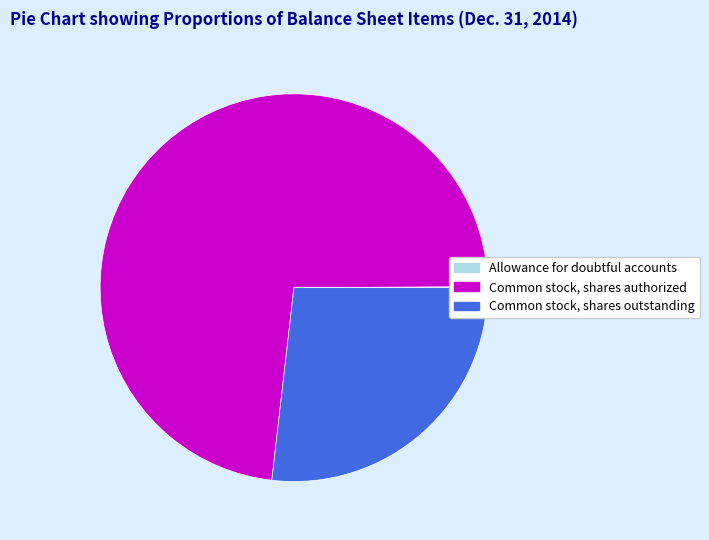

Does Common stock, shares authorized account for over 50% of the chart?

Yes